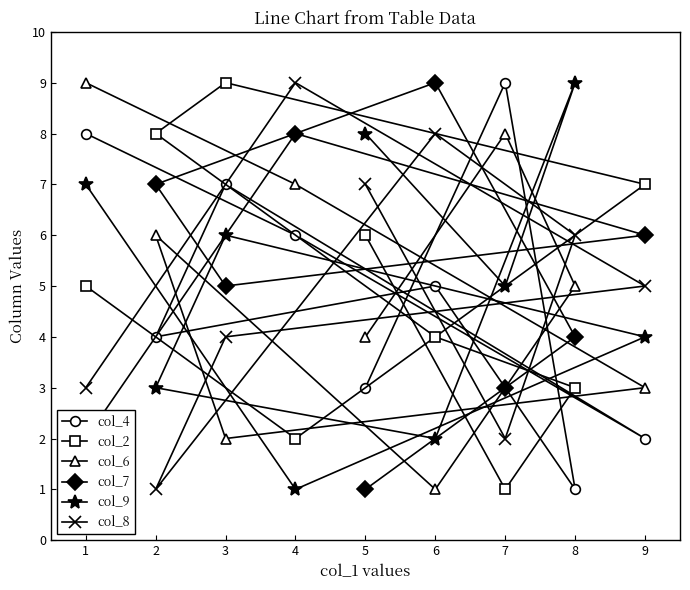

Reading right to left, what are all the values shown in this chart?

col_4: 9=2	8=1	7=9	6=5	5=3	4=6	3=7	2=4	1=8
col_2: 9=7	8=3	7=1	6=4	5=6	4=2	3=9	2=8	1=5
col_6: 9=3	8=5	7=8	6=1	5=4	4=7	3=2	2=6	1=9
col_7: 9=6	8=4	7=3	6=9	5=1	4=8	3=5	2=7	1=2
col_9: 9=4	8=9	7=5	6=2	5=8	4=1	3=6	2=3	1=7
col_8: 9=5	8=6	7=2	6=8	5=7	4=9	3=4	2=1	1=3